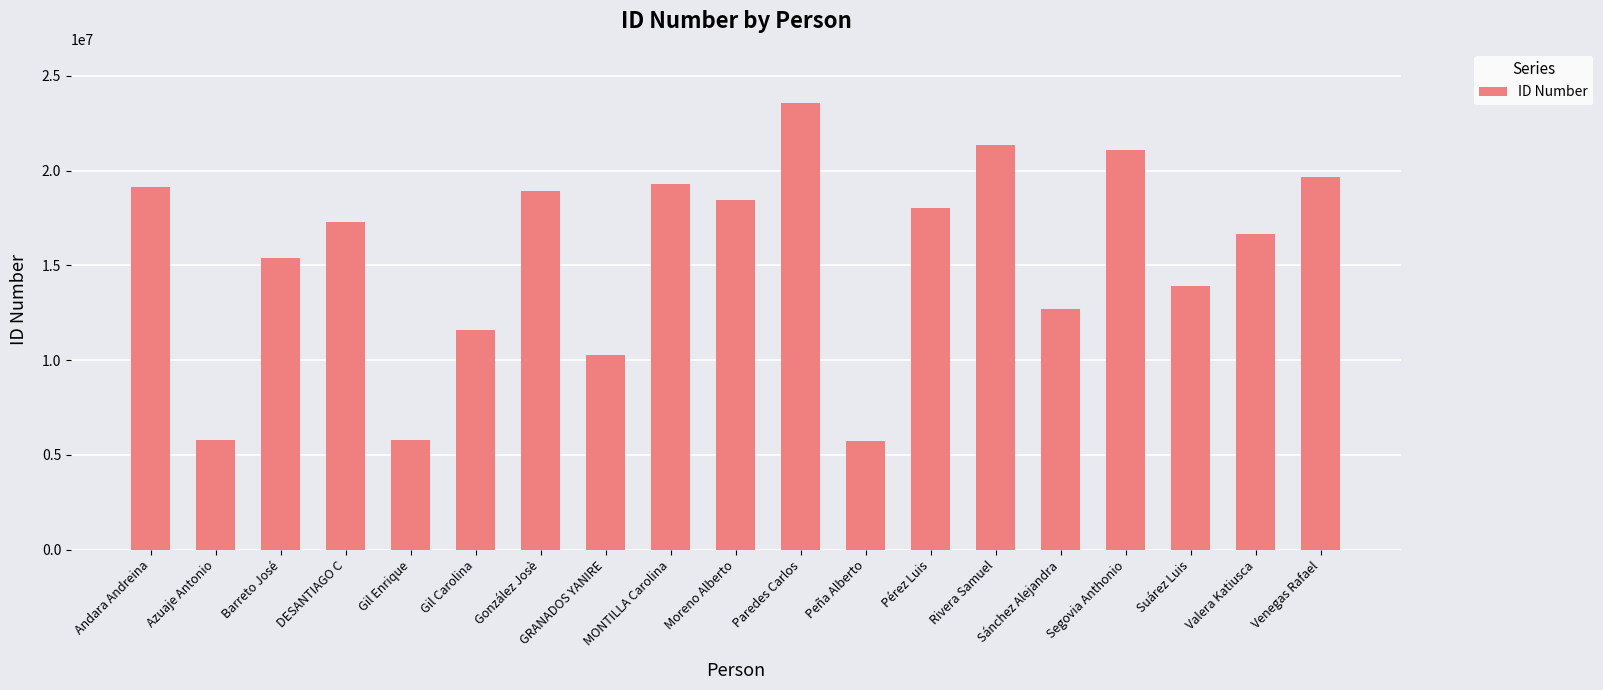

Are the bars grouped side by side (vs. stacked)?

No